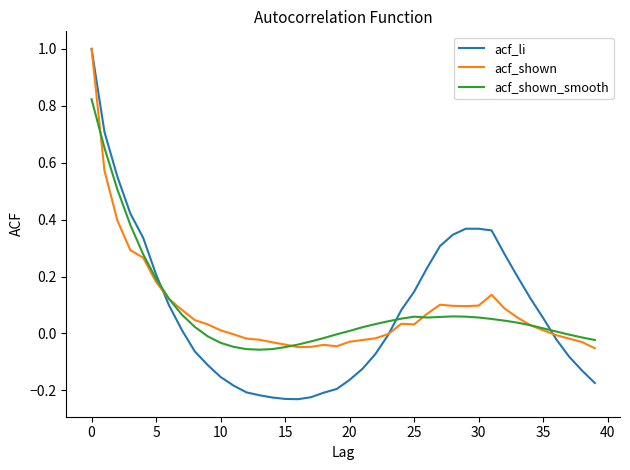

Which series has the largest range (max minus min)?

acf_li